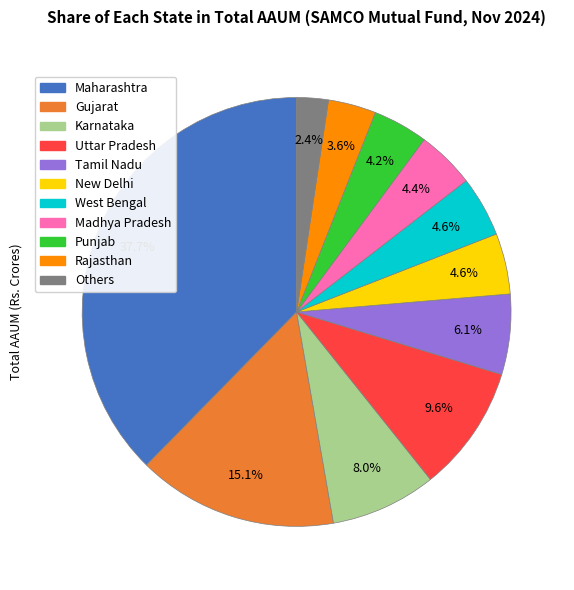

Which category has the smallest portion of the pie?

Others